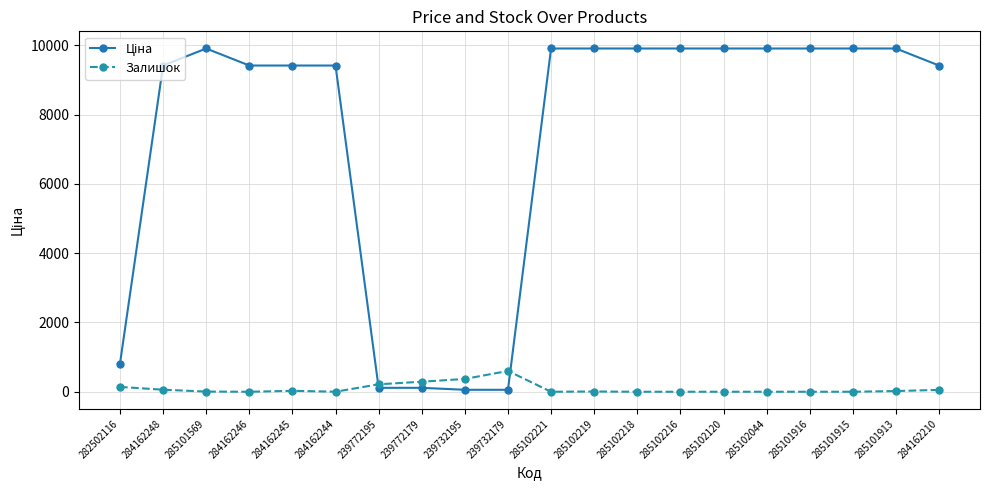

What is the maximum value for Залишок?

601.0